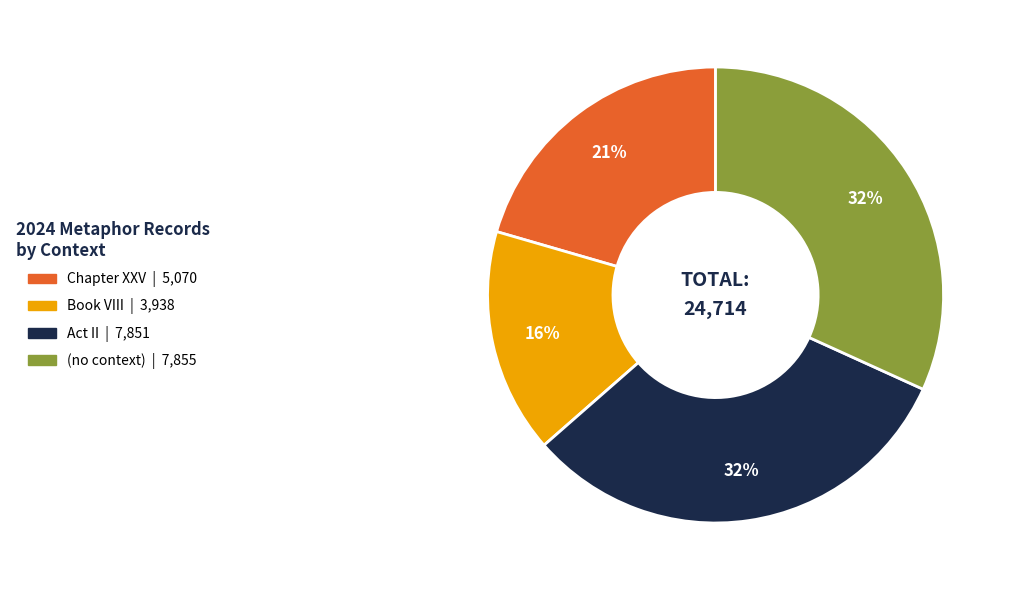

The (no context) slice represents 32% of the pie. True or false?

True